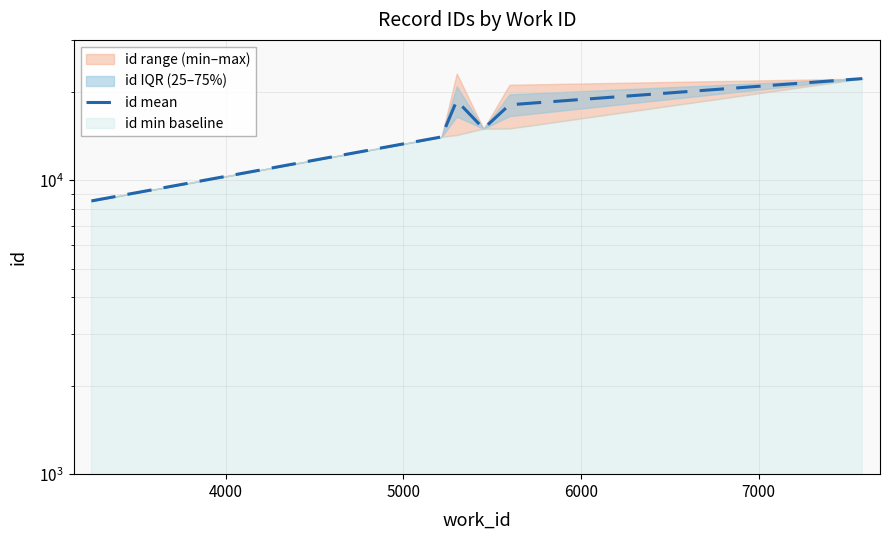

How many interior local peaks (higher than both neighbors) does the data have?

1